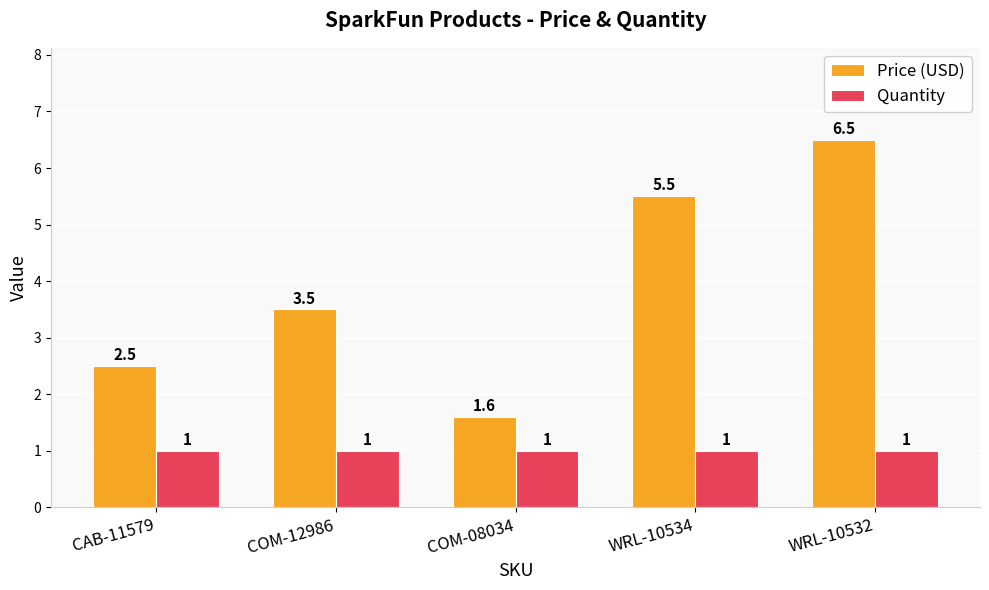

What is the sum of the Quantity values at COM-08034 and WRL-10534?

2.0